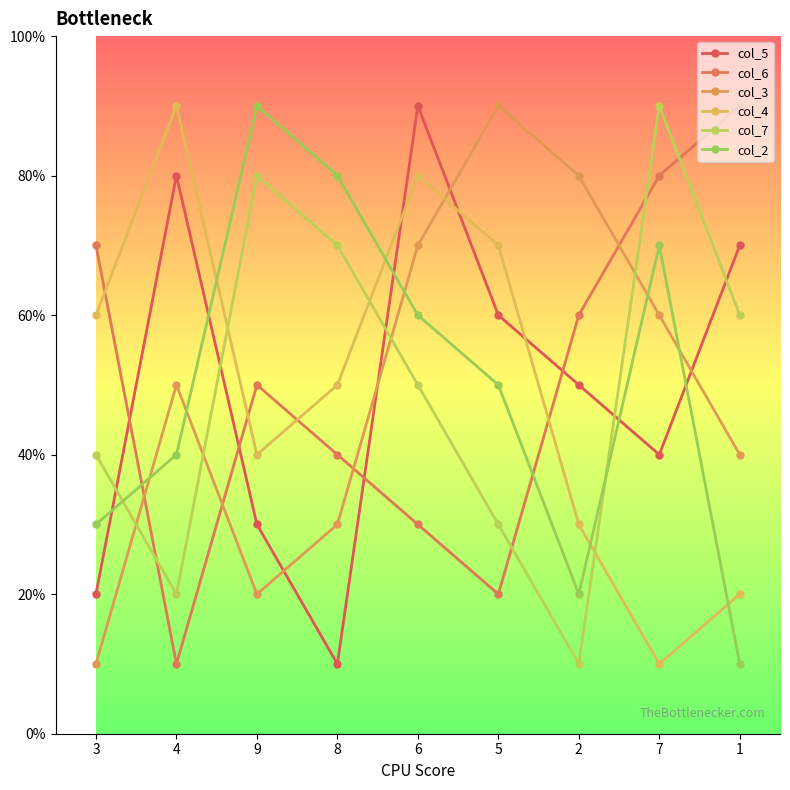

What is the label of the 2nd point from the right?

7